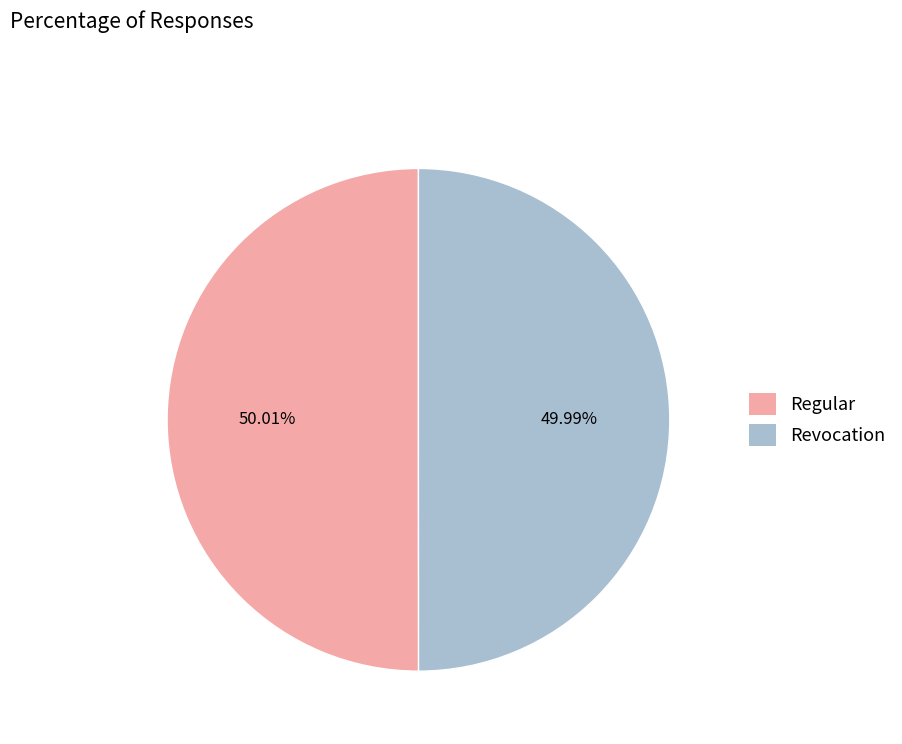

Do Revocation and Regular together represent more than half of the pie?

Yes